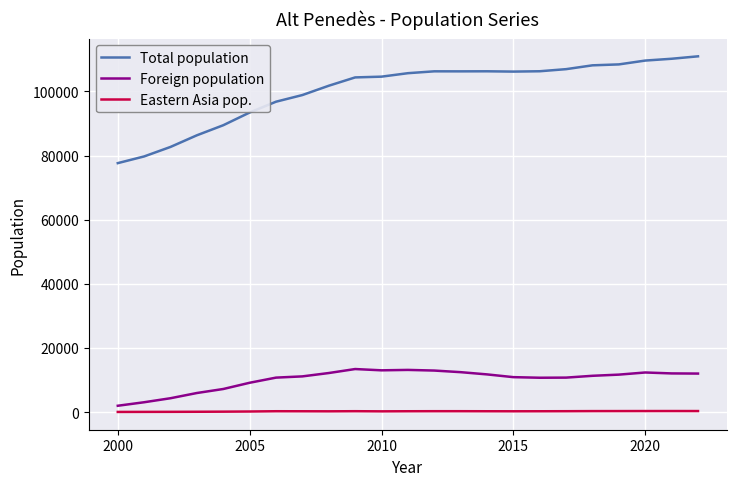

Which series has the widest spread of values?

Total population